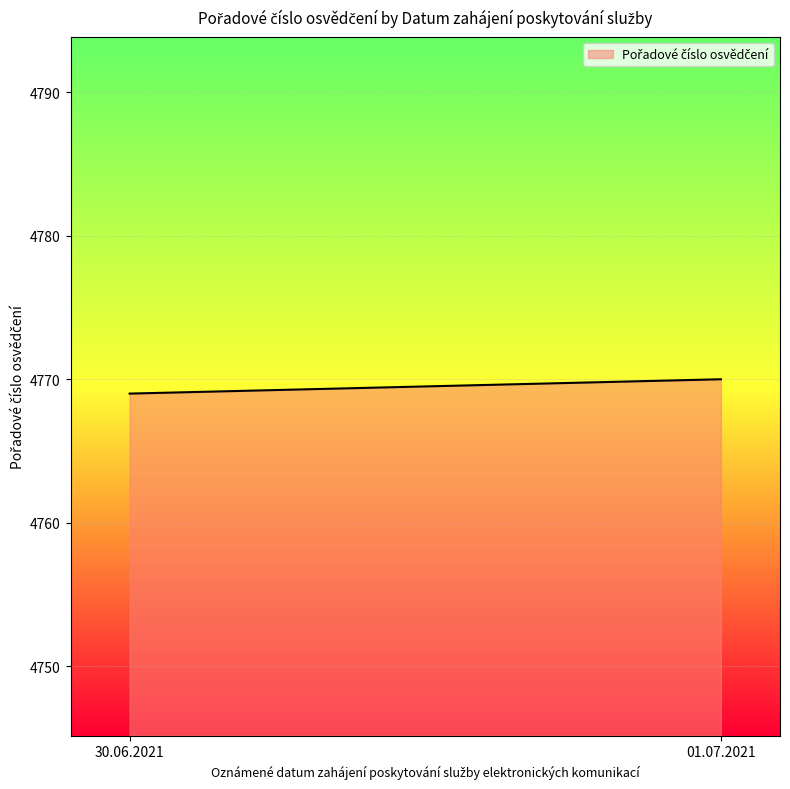

What is the difference between the maximum and minimum values?

1.0